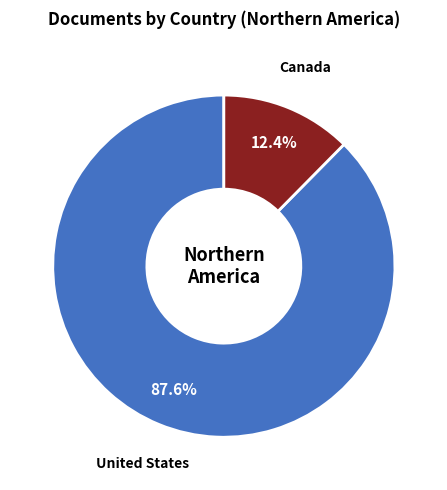

Which slice is the smallest?

Canada